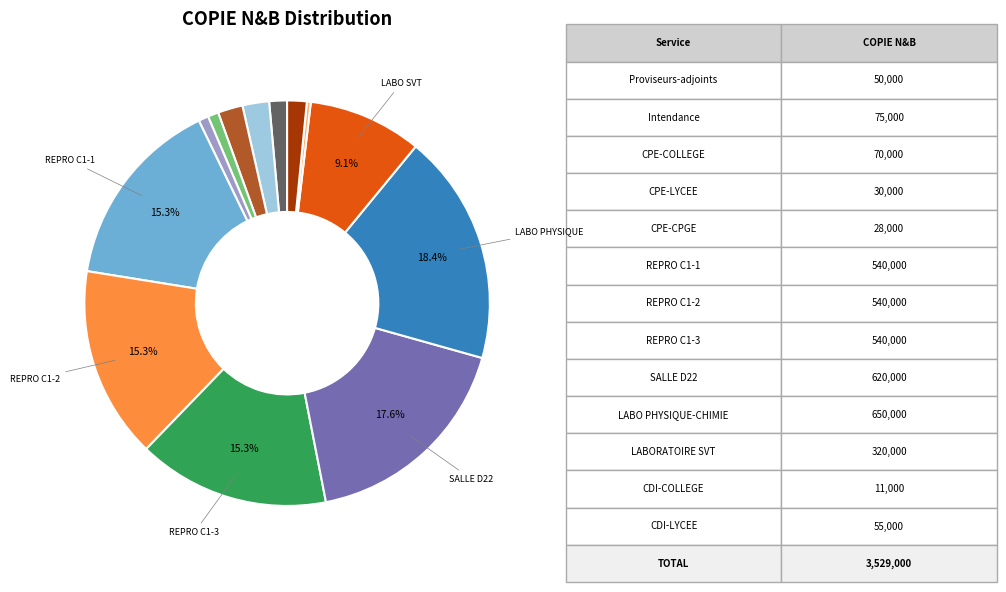

Is there any slice that represents more than half of the pie?

No